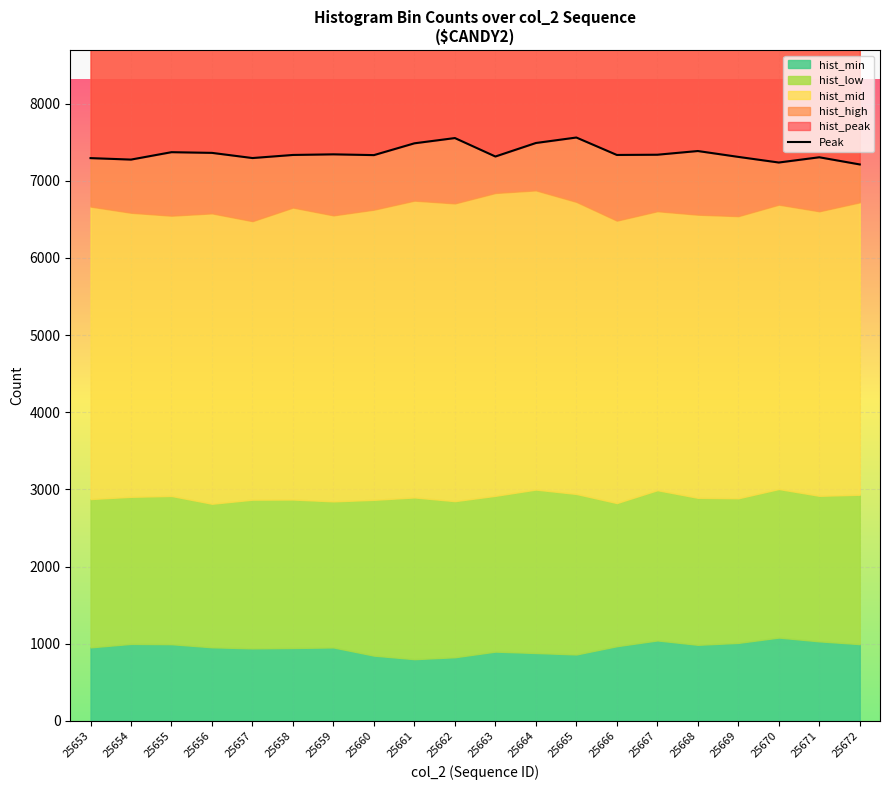

Reading right to left, list all the values displayed in this chart.

25672=7212	25671=7305	25670=7237	25669=7310	25668=7386	25667=7338	25666=7335	25665=7561	25664=7490	25663=7315	25662=7554	25661=7486	25660=7333	25659=7343	25658=7335	25657=7295	25656=7362	25655=7371	25654=7275	25653=7294